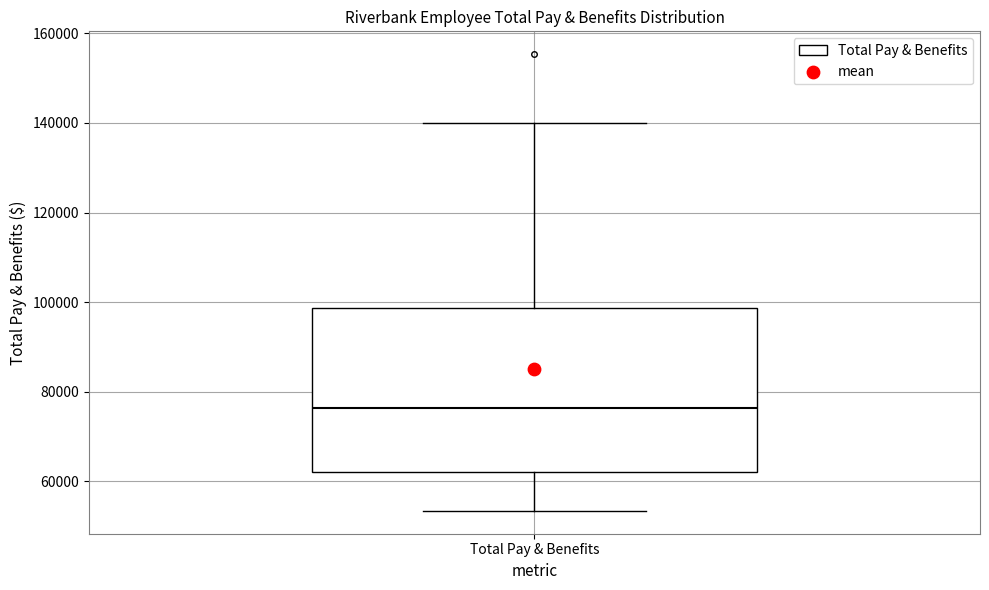

Transcribe this box plot: give where the median line is, the range the box spans, and where the two whiskers end, as read against the y-axis. The values are not printed on the chart, so give them approximately, as read against the axis.

median 76000, box 62000 to 98000, whiskers 54000 to 140000